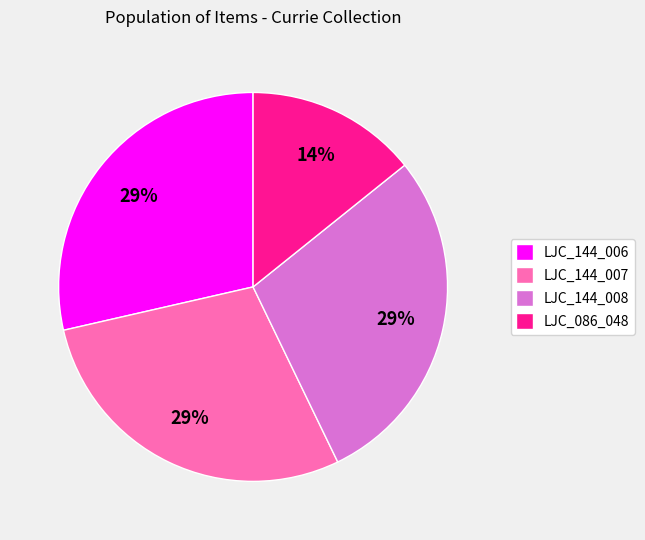

True or false: LJC_144_007 accounts for 29% of the total.

True